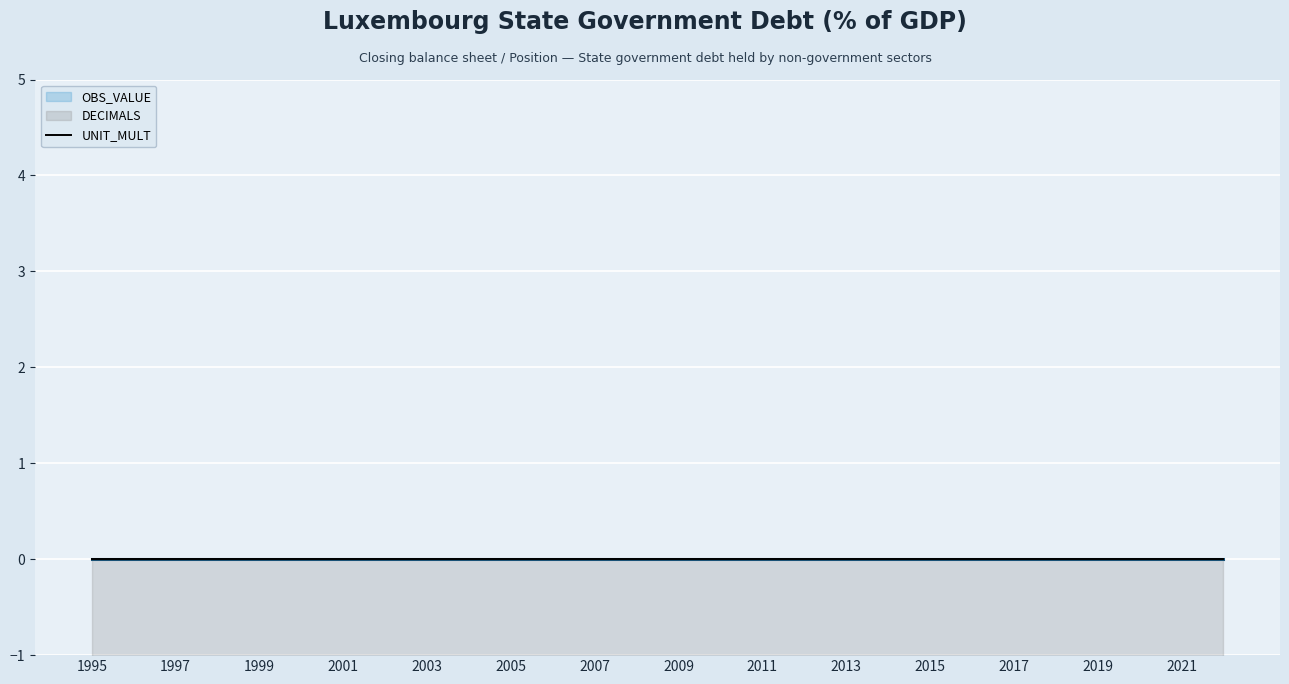

How many data points does each series have?

28